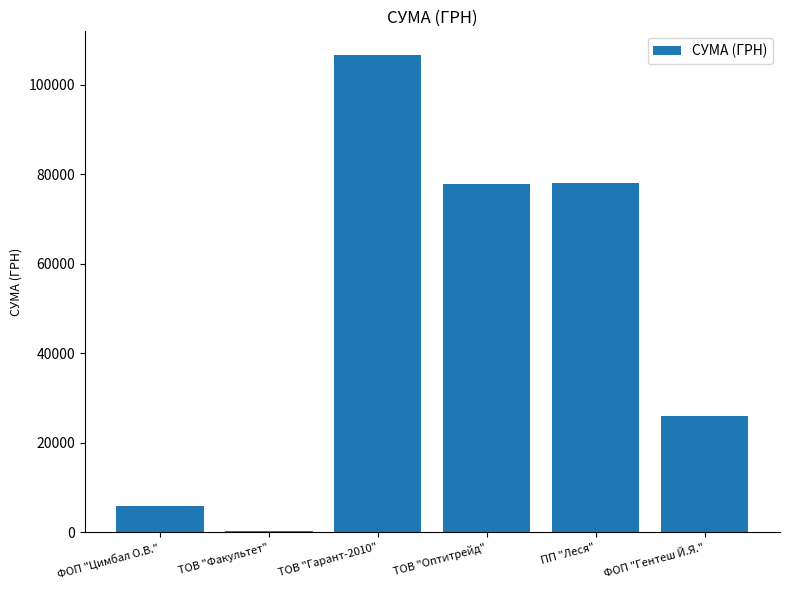

What is the sum of the values at ТОВ "Факультет" and ТОВ "Оптитрейд"?

78028.3